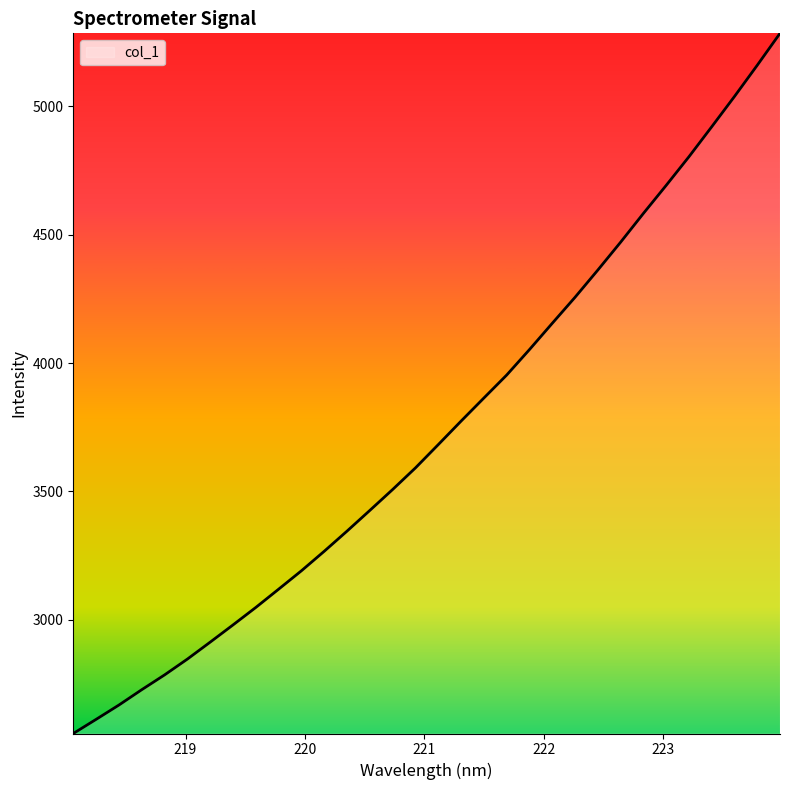

What is the difference between the maximum and minimum values?

2729.2